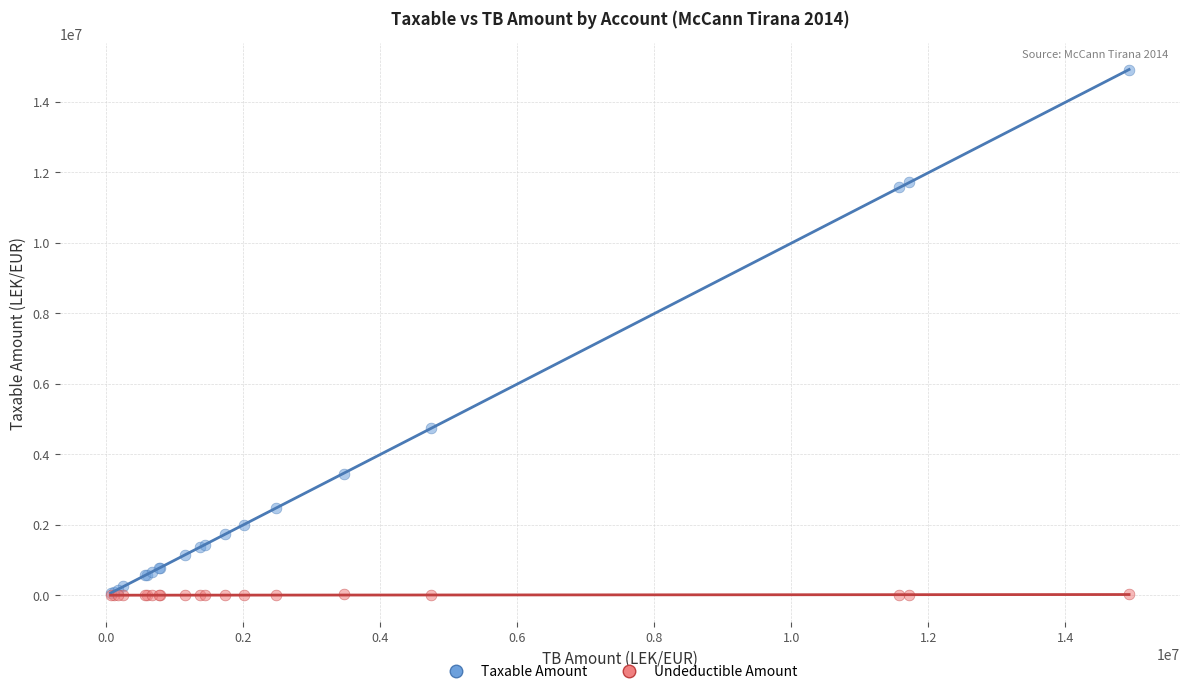

In the Taxable Amount series, what Y value is closest to 7474836?

4731146.9